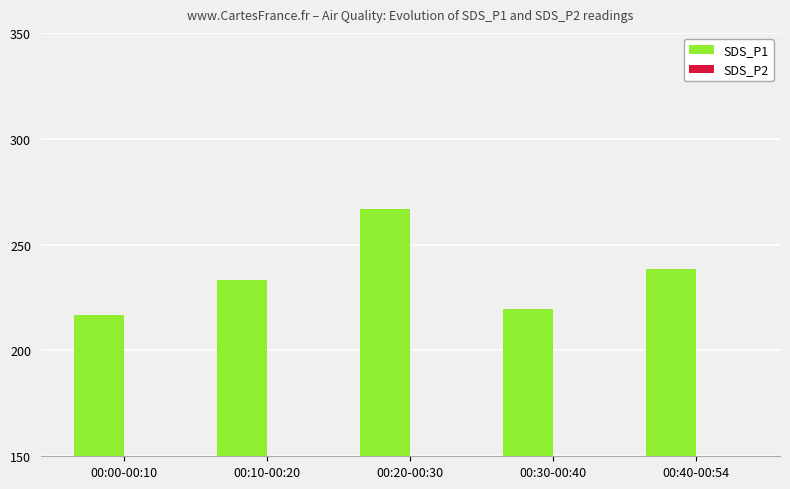

At which category does the chart reach its peak across all series?

00:20-00:30